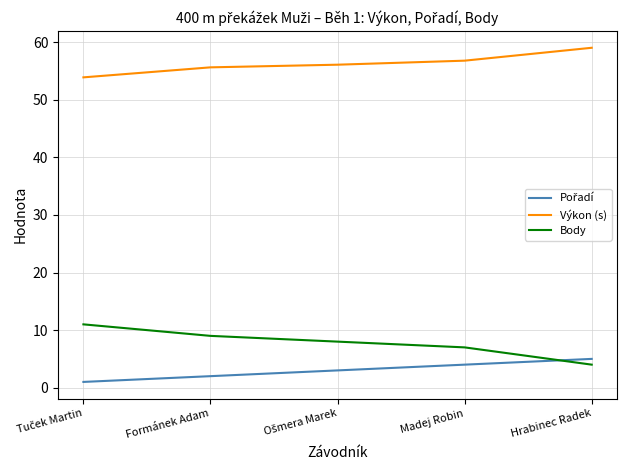

At which label does Body reach its minimum?

Hrabinec Radek